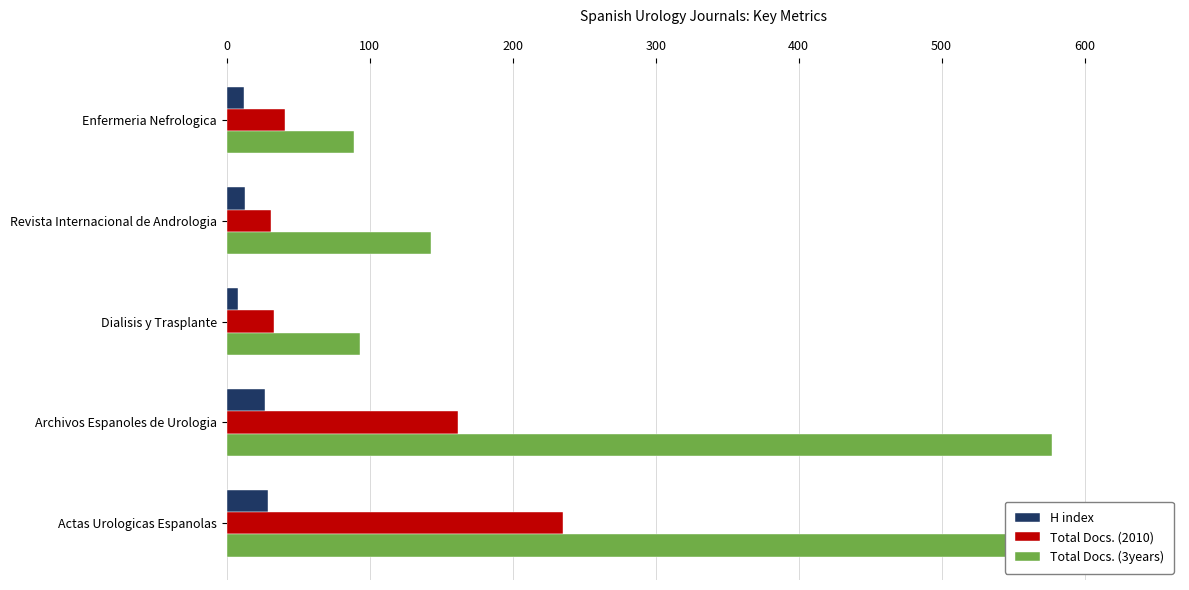

Count the number of categories in the chart.

5